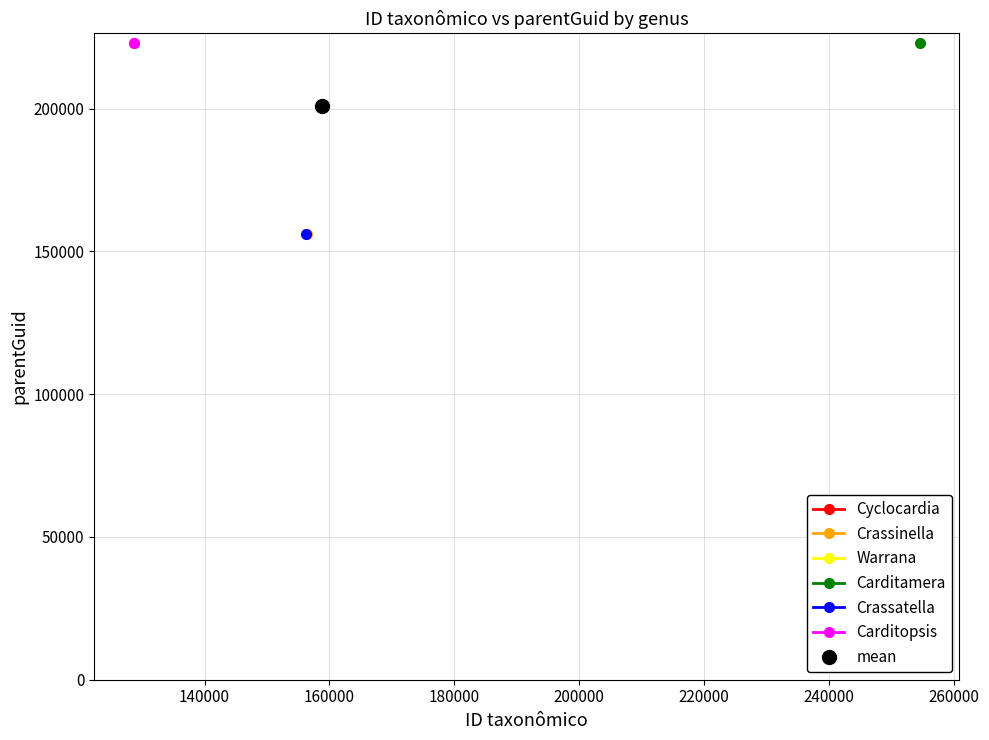

Rank the series by their maximum value, from highest to lowest.

Carditamera, Cyclocardia, Warrana, Carditopsis, Crassinella, Crassatella